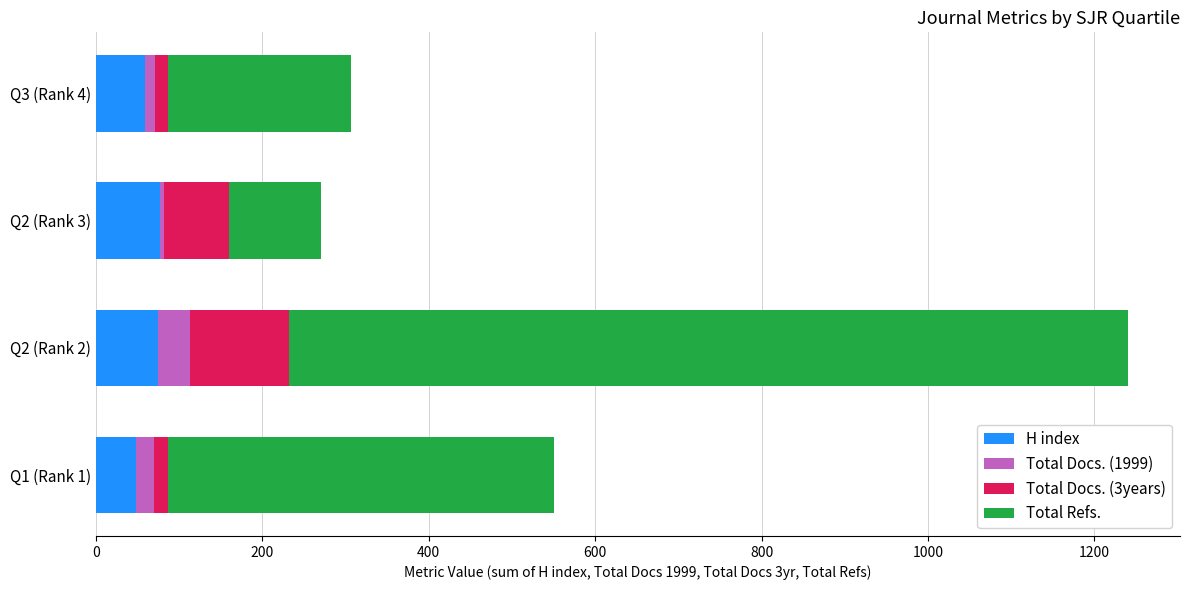

At which category is the sum across all series the highest?

Q2 (Rank 2)